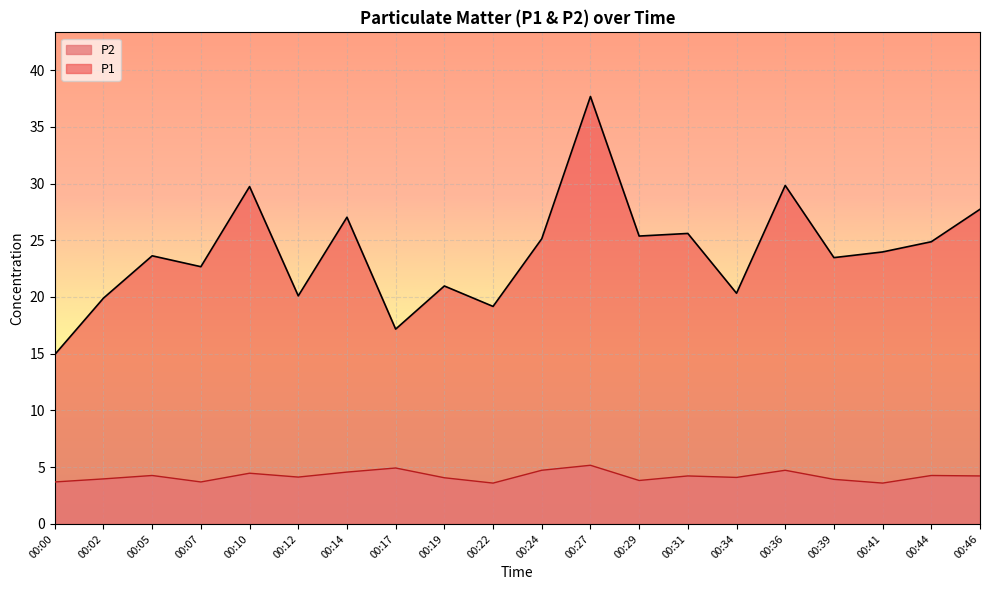

What is the value of the P2 point at the 12th from the left?

5.2